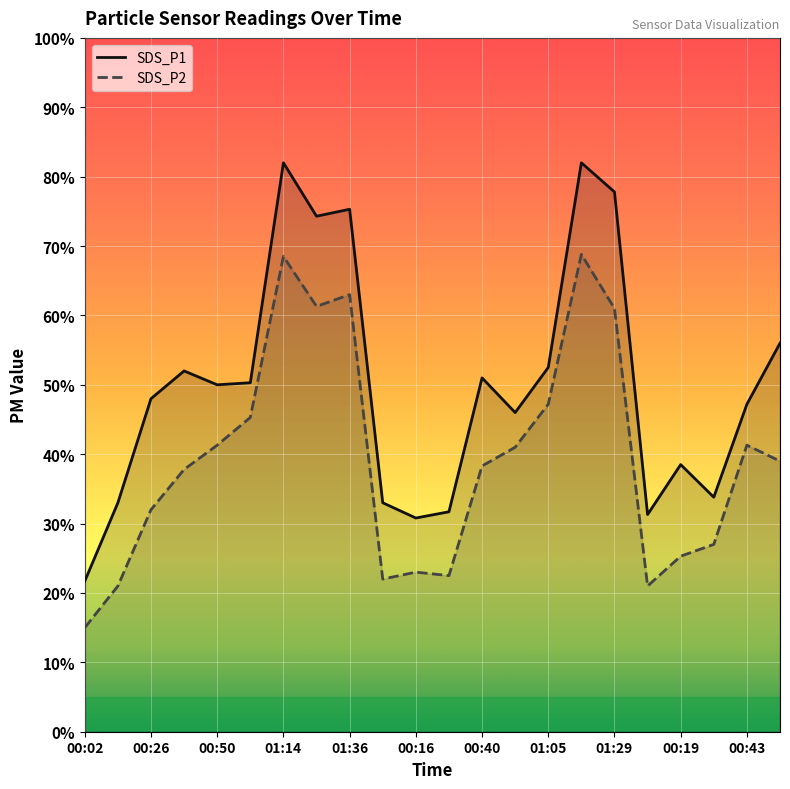

True or false: SDS_P1 and SDS_P2 intersect in this chart.

False